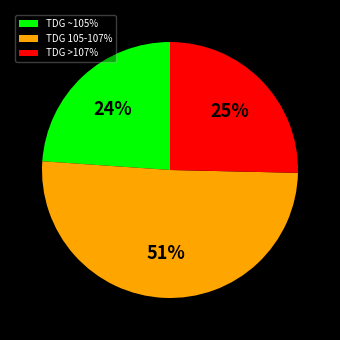

Is it true that TDG ~105% is 24% of the pie?

True